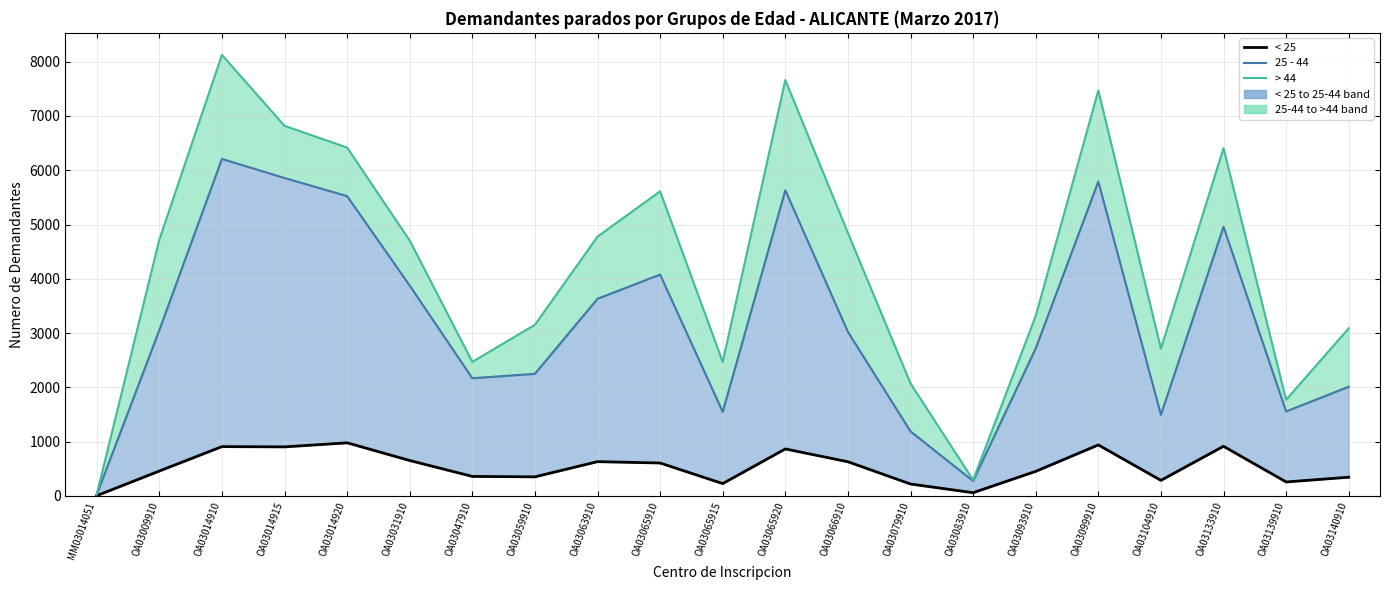

At which label is < 25 closest to 491?

OA03009910